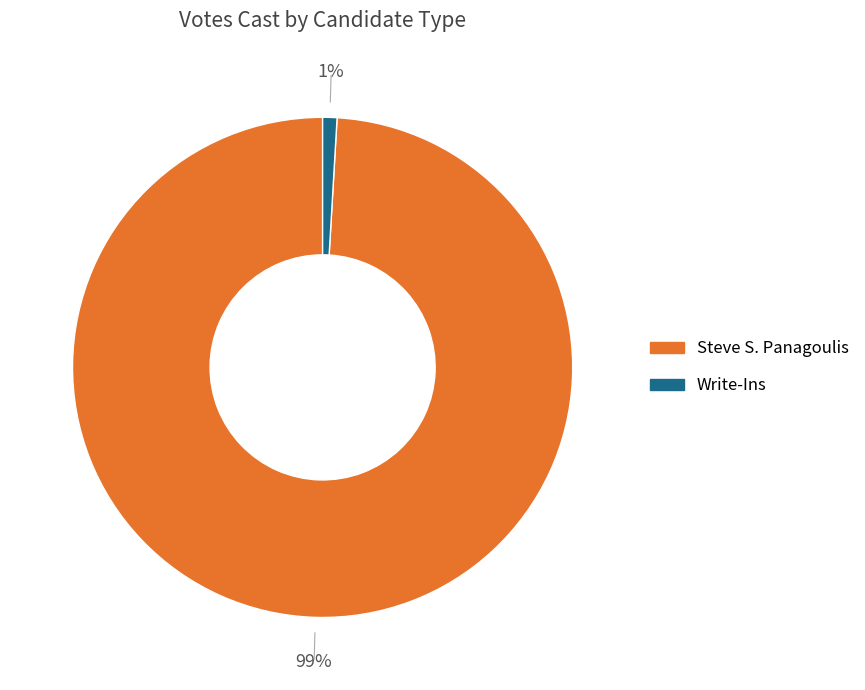

Is it true that Write-Ins is 13% of the pie?

False